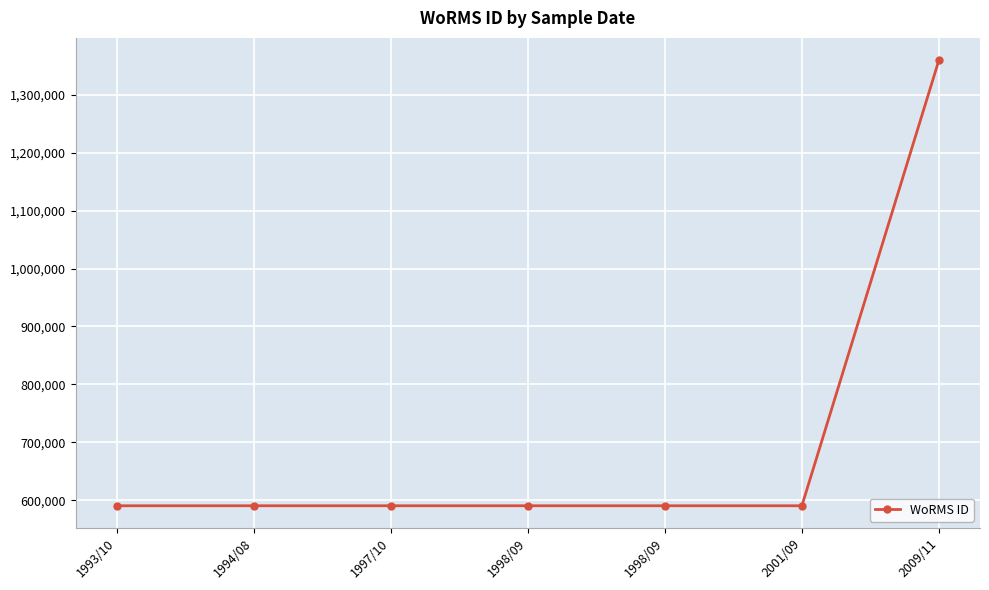

The value at 2001/09 is 218911. True or false?

False